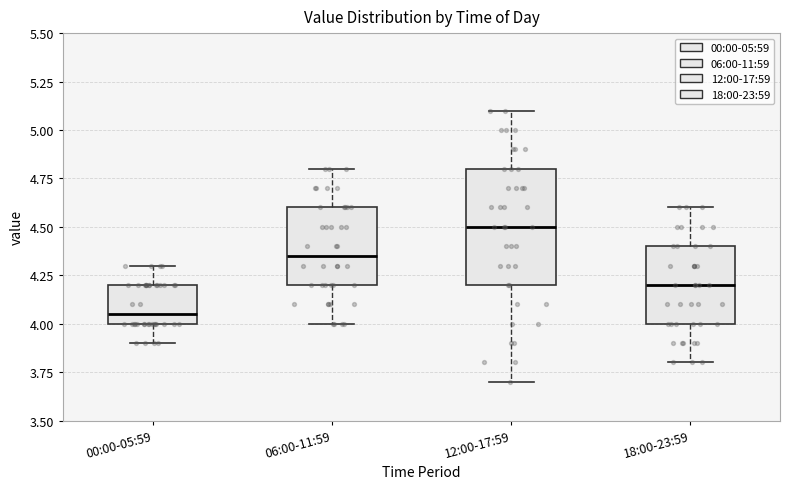

Comparing the boxes themselves (not the whiskers), which one is the tallest?

12:00-17:59